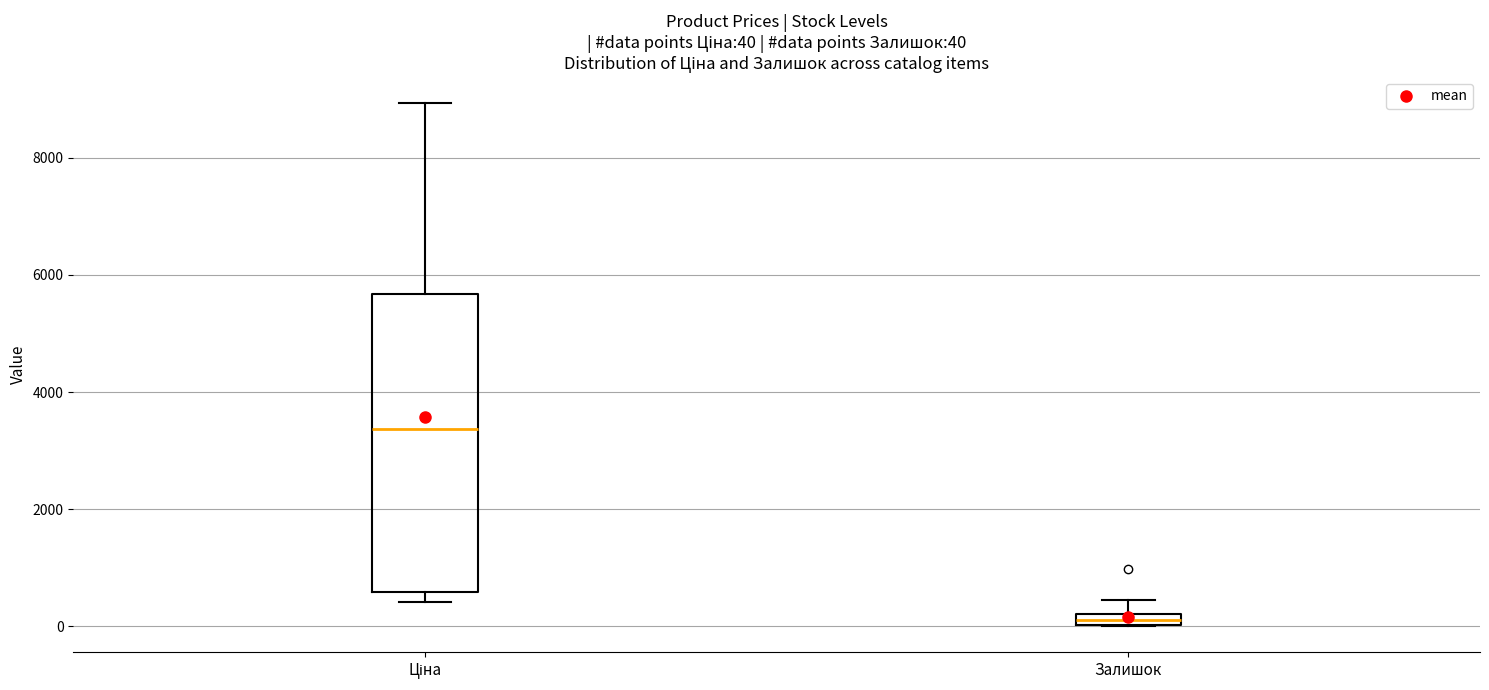

Comparing the boxes themselves (not the whiskers), which one is the tallest?

Ціна